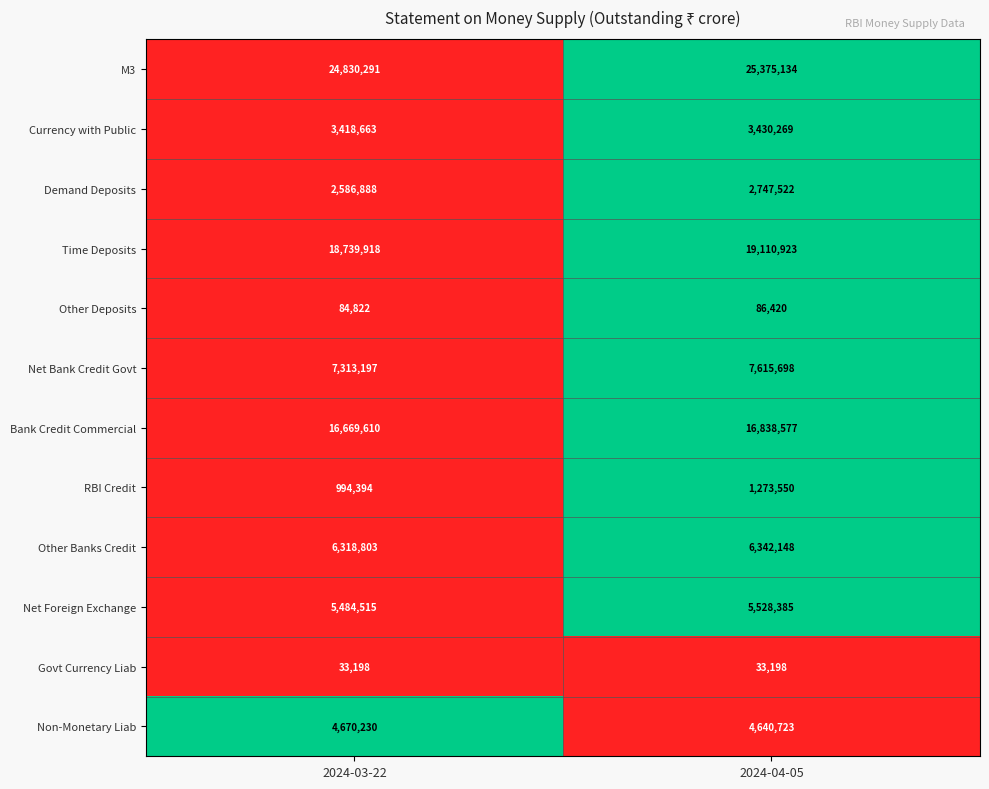

Which series has the largest total across all categories?

M3